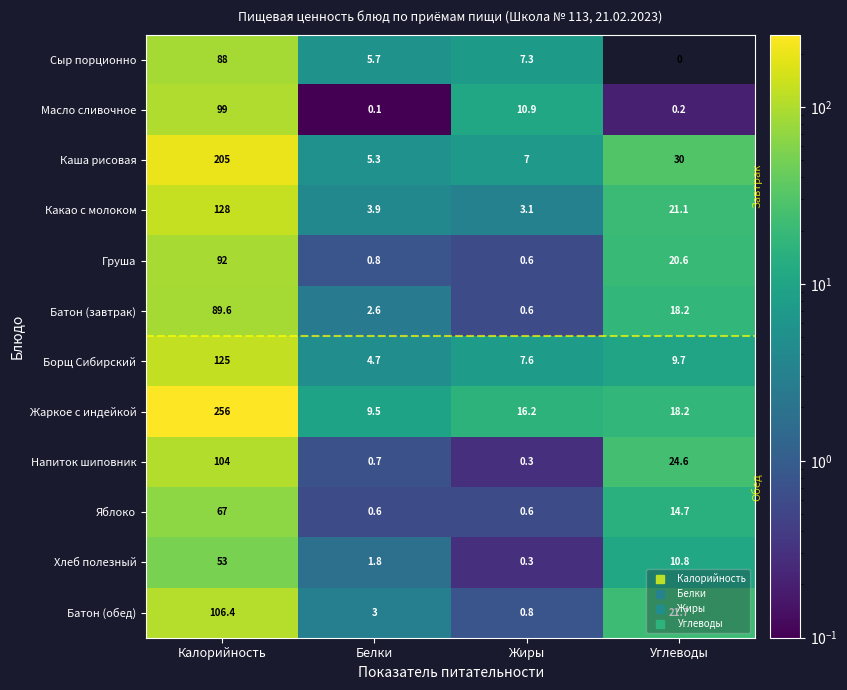

What is the average value of the Батон (завтрак) series?

27.8